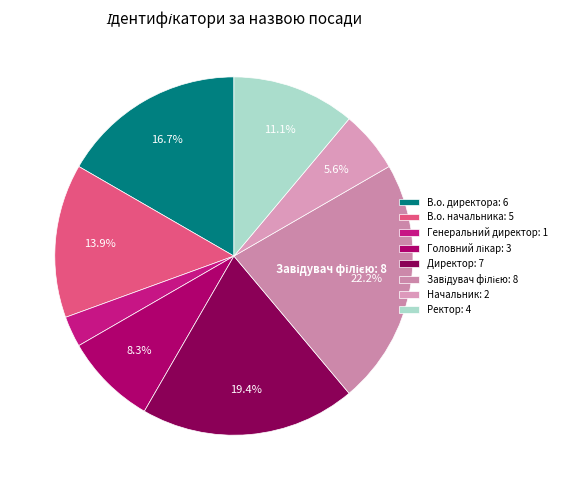

How many segments does this pie chart have?

8